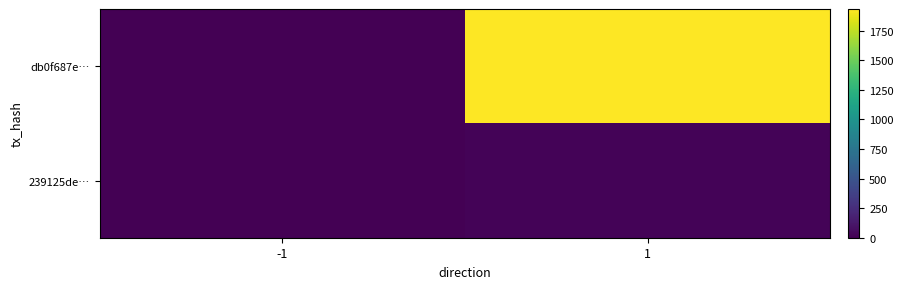

Rank the series at -1 from highest to lowest value.

239125de…, db0f687e…